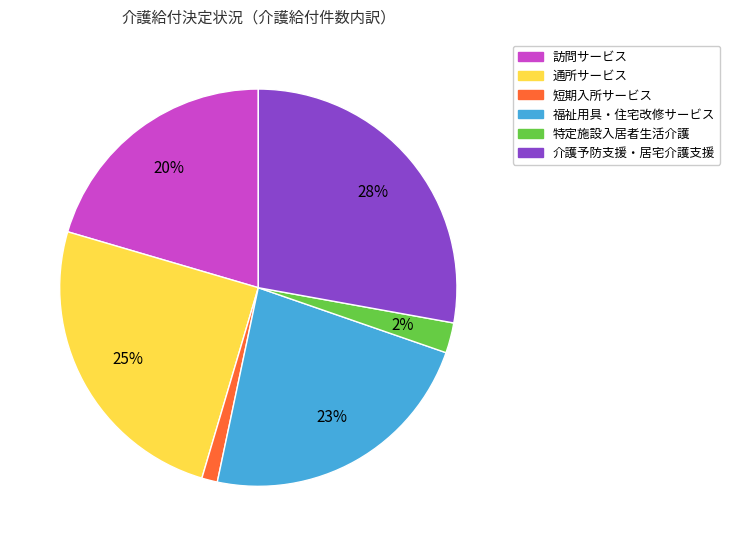

Do 短期入所サービス and 特定施設入居者生活介護 together represent more than half of the pie?

No